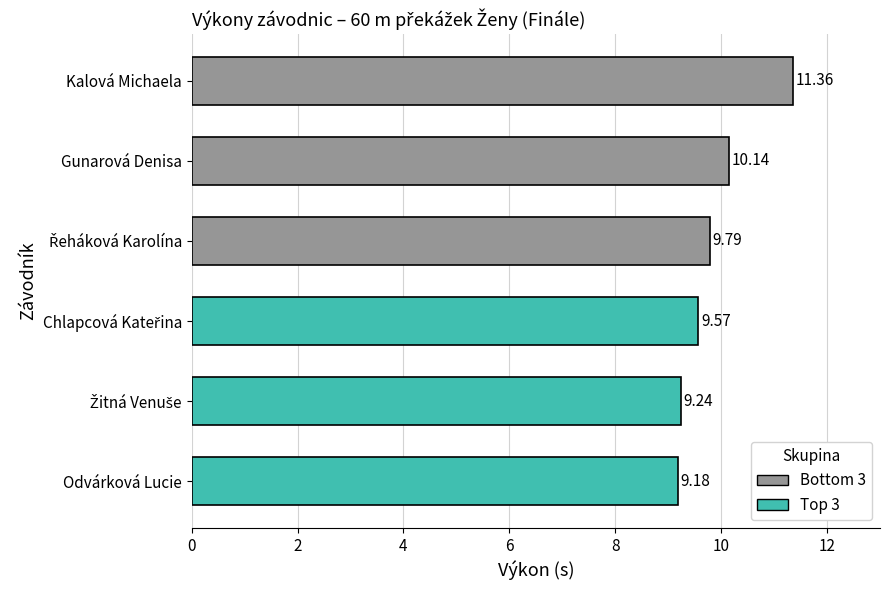

What is the average value of the Bottom 3 series?

10.4